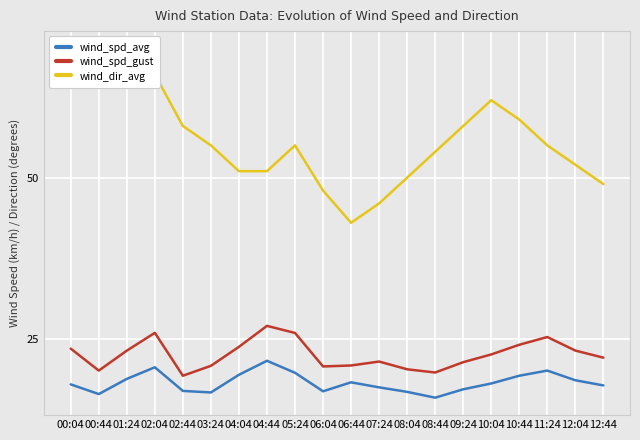

Reading right to left, transcribe all the data shown in this chart.

wind_spd_avg: 12:44=17.8	12:04=18.6	11:24=20.1	10:44=19.3	10:04=18.1	09:24=17.2	08:44=15.9	08:04=16.8	07:24=17.5	06:44=18.3	06:04=16.9	05:24=19.8	04:44=21.6	04:04=19.4	03:24=16.7	02:44=16.9	02:04=20.6	01:24=18.8	00:44=16.5	00:04=18.0
wind_spd_gust: 12:44=22.1	12:04=23.2	11:24=25.3	10:44=24.1	10:04=22.6	09:24=21.4	08:44=19.8	08:04=20.3	07:24=21.5	06:44=20.9	06:04=20.7	05:24=25.9	04:44=27.0	04:04=23.8	03:24=20.8	02:44=19.3	02:04=25.9	01:24=23.2	00:44=20.1	00:04=23.5
wind_dir_avg: 12:44=49.0	12:04=52.0	11:24=55.0	10:44=59.0	10:04=62.0	09:24=58.0	08:44=54.0	08:04=50.0	07:24=46.0	06:44=43.0	06:04=48.0	05:24=55.0	04:44=51.0	04:04=51.0	03:24=55.0	02:44=58.0	02:04=66.0	01:24=67.0	00:44=70.0	00:04=64.0